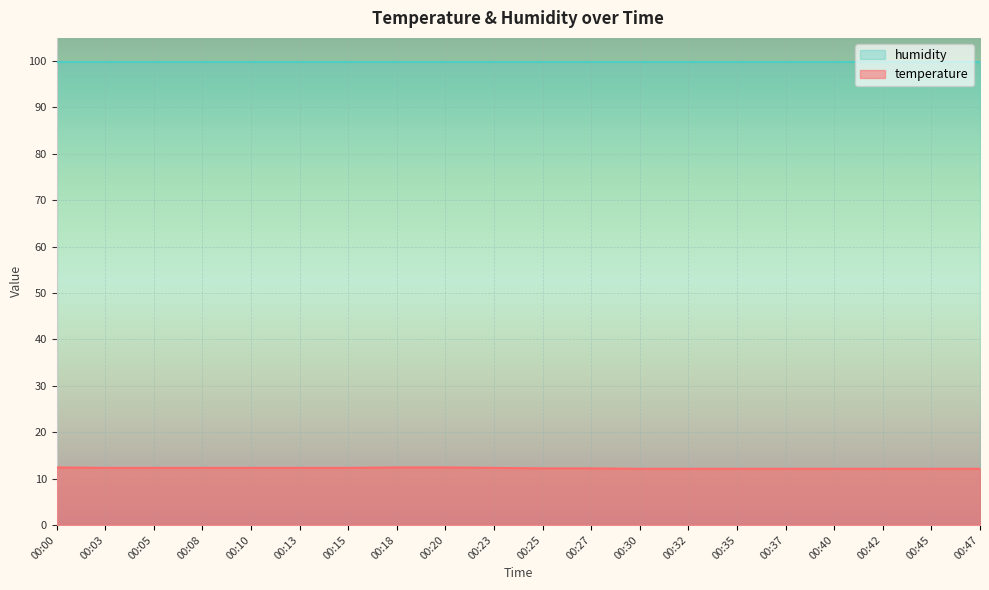

List the labels in order of value, largest first.

00:00, 00:18, 00:20, 00:03, 00:05, 00:08, 00:10, 00:13, 00:15, 00:23, 00:25, 00:27, 00:30, 00:32, 00:35, 00:37, 00:40, 00:42, 00:45, 00:47